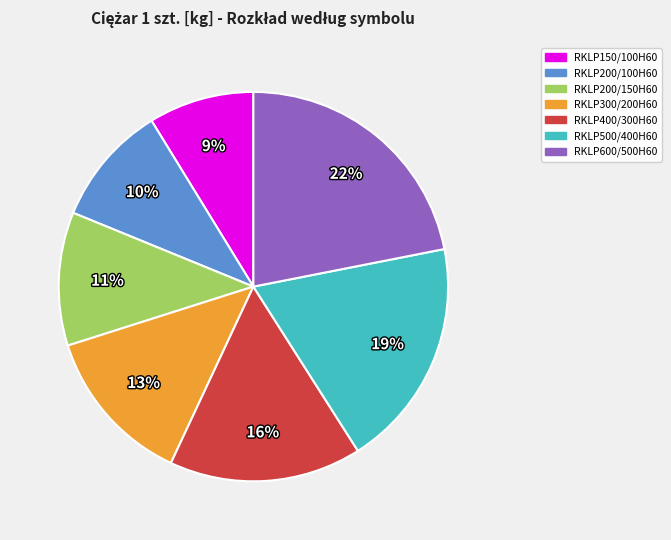

True or false: RKLP300/200H60 accounts for 6% of the total.

False